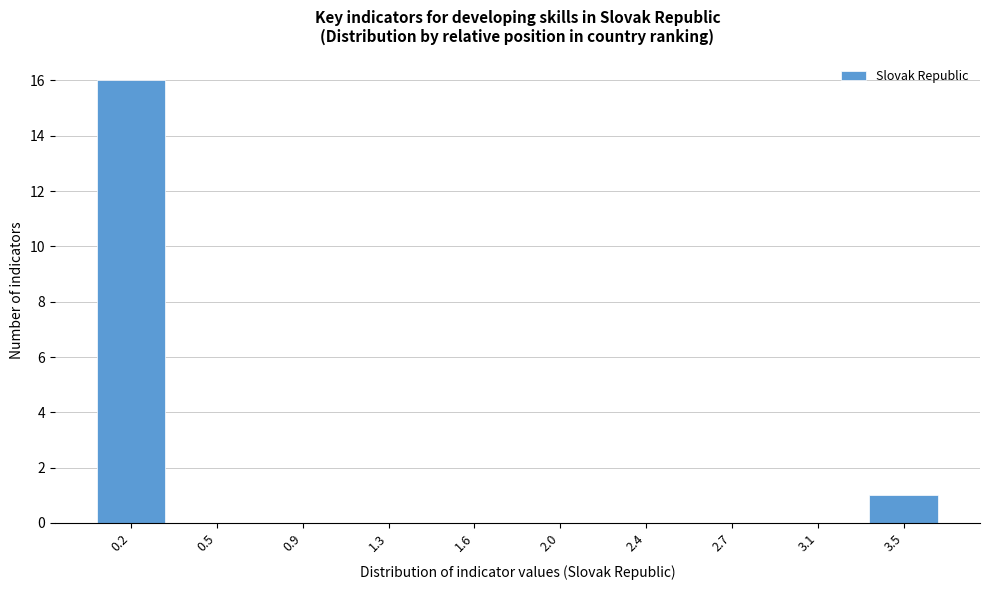

Reading left to right, extract all data points from this chart.

0.2=16	0.5=0	0.9=0	1.3=0	1.6=0	2.0=0	2.4=0	2.7=0	3.1=0	3.5=1